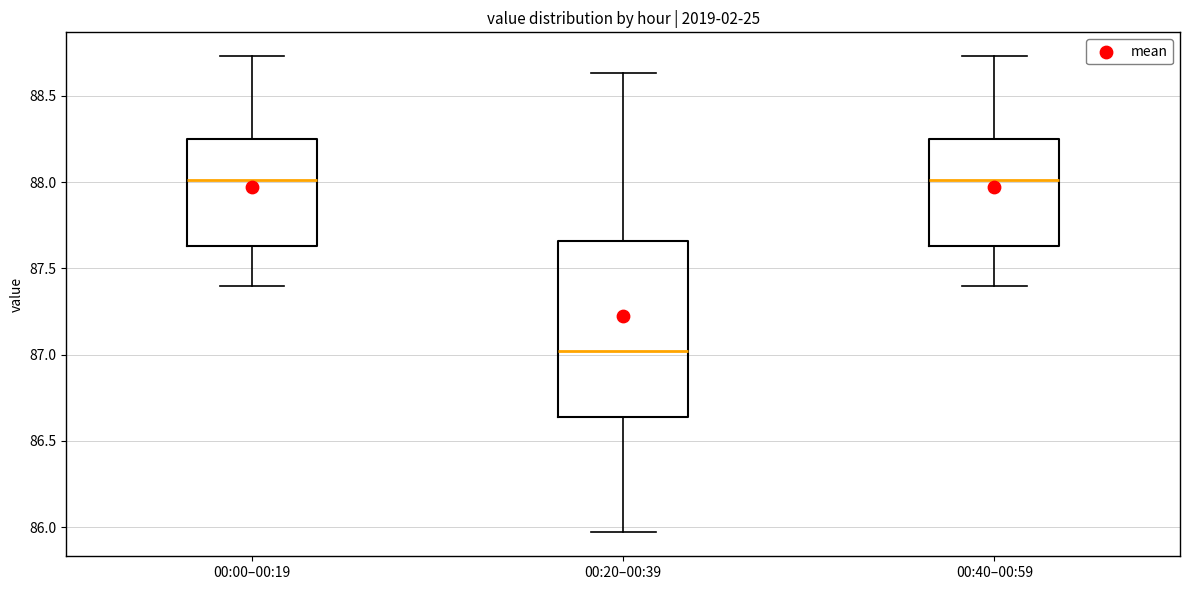

Reading left to right, read every box against the y-axis: the position of its median line, the range the box covers, and the ends of its whiskers. The values are not printed on the chart, so give them approximately, as read against the axis.

00:00–00:19: median 88.00, box 87.65 to 88.25, whiskers 87.40 to 88.75
00:20–00:39: median 87.00, box 86.65 to 87.65, whiskers 85.95 to 88.65
00:40–00:59: median 88.00, box 87.65 to 88.25, whiskers 87.40 to 88.75